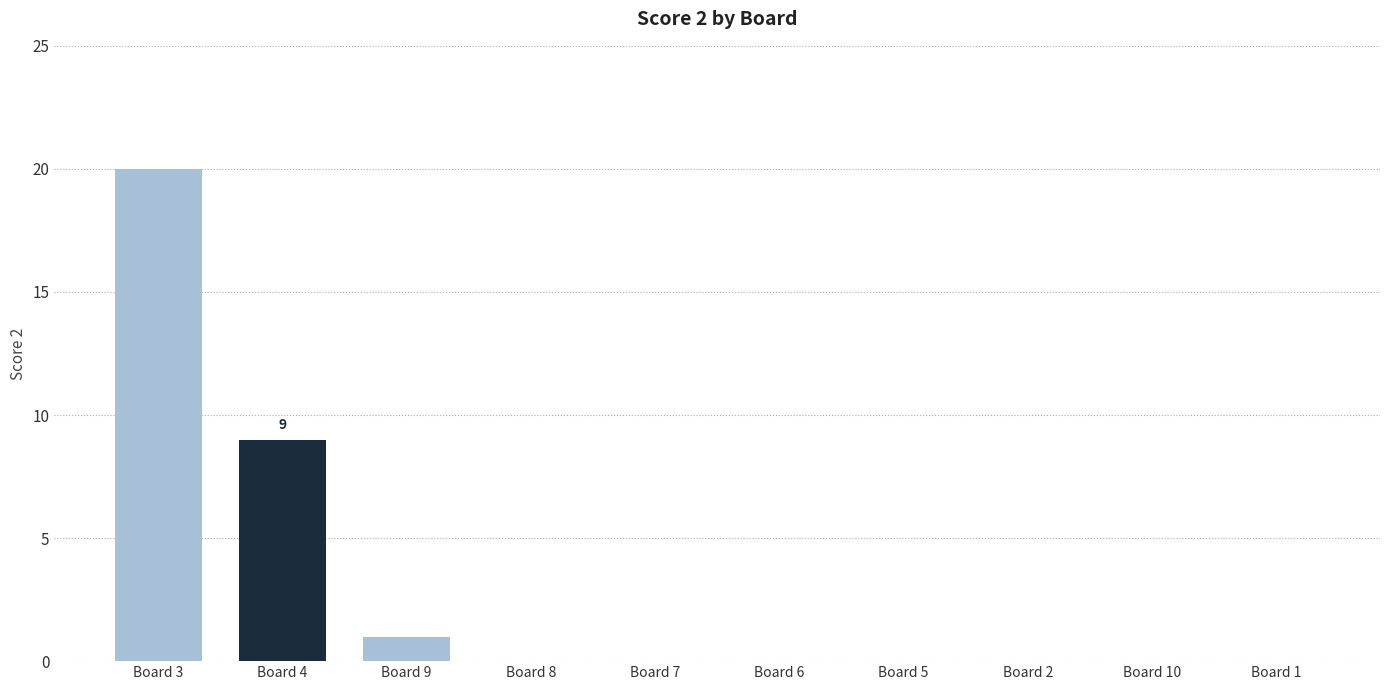

What is the sum of all values?

30